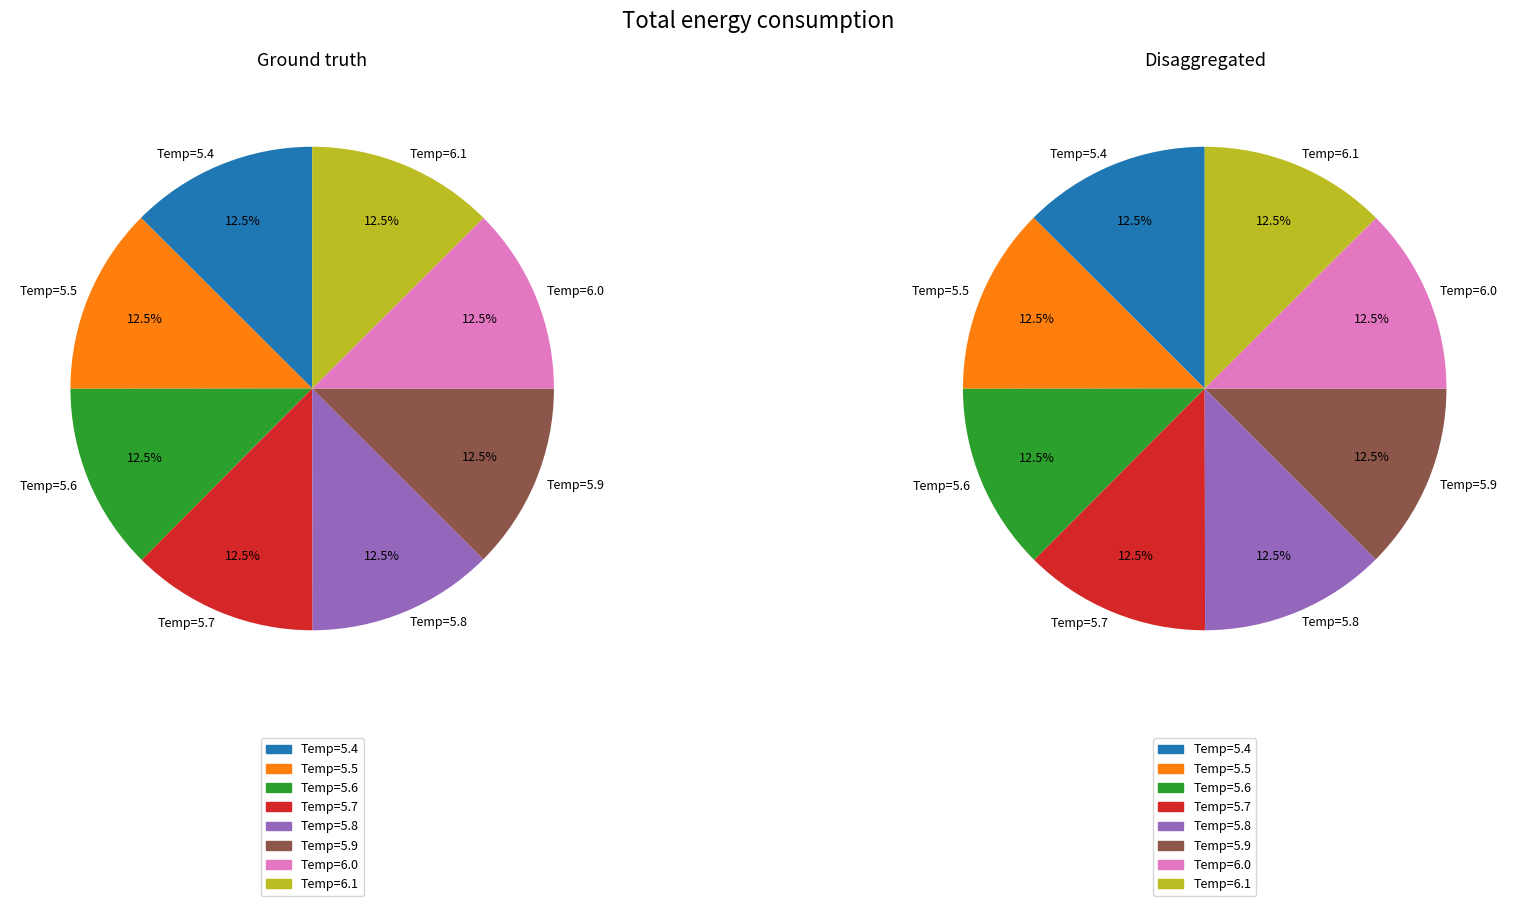

To the nearest percent, what is the combined percentage of Temp=5.4 and Temp=5.8?

25%